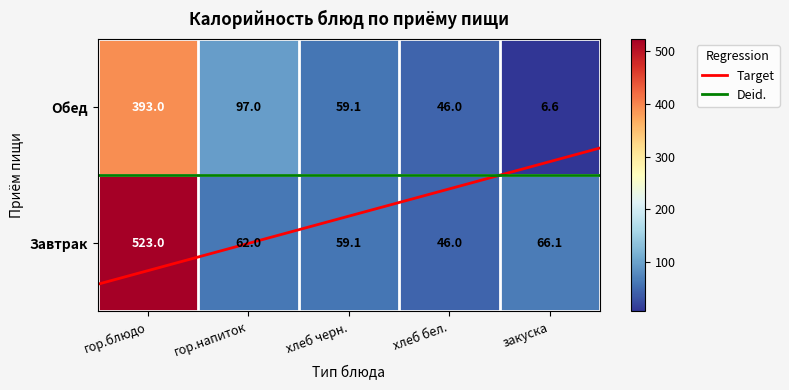

How many categories are shown in the chart?

5